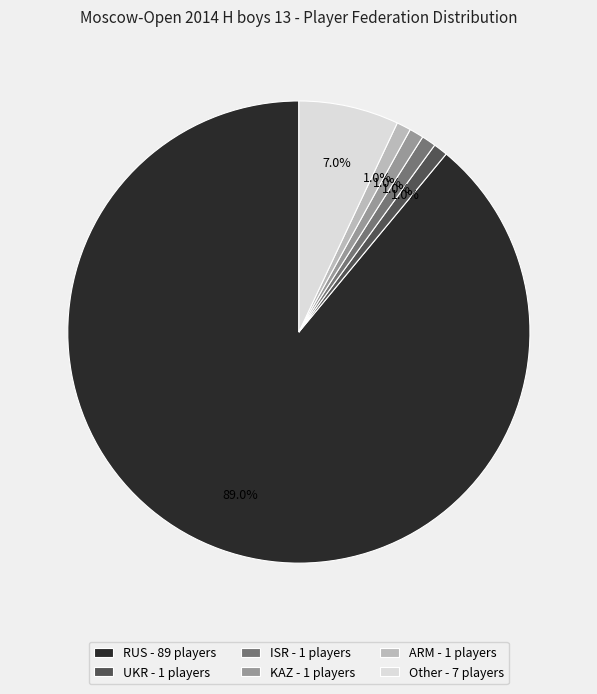

The ISR slice represents 1% of the pie. True or false?

True